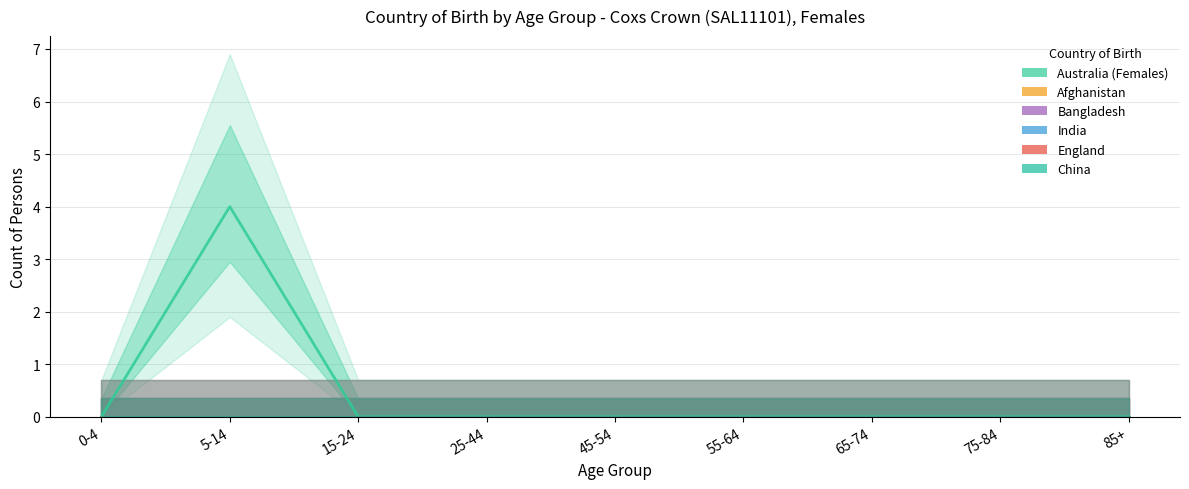

Which series has the largest range (max minus min)?

Australia (Females)